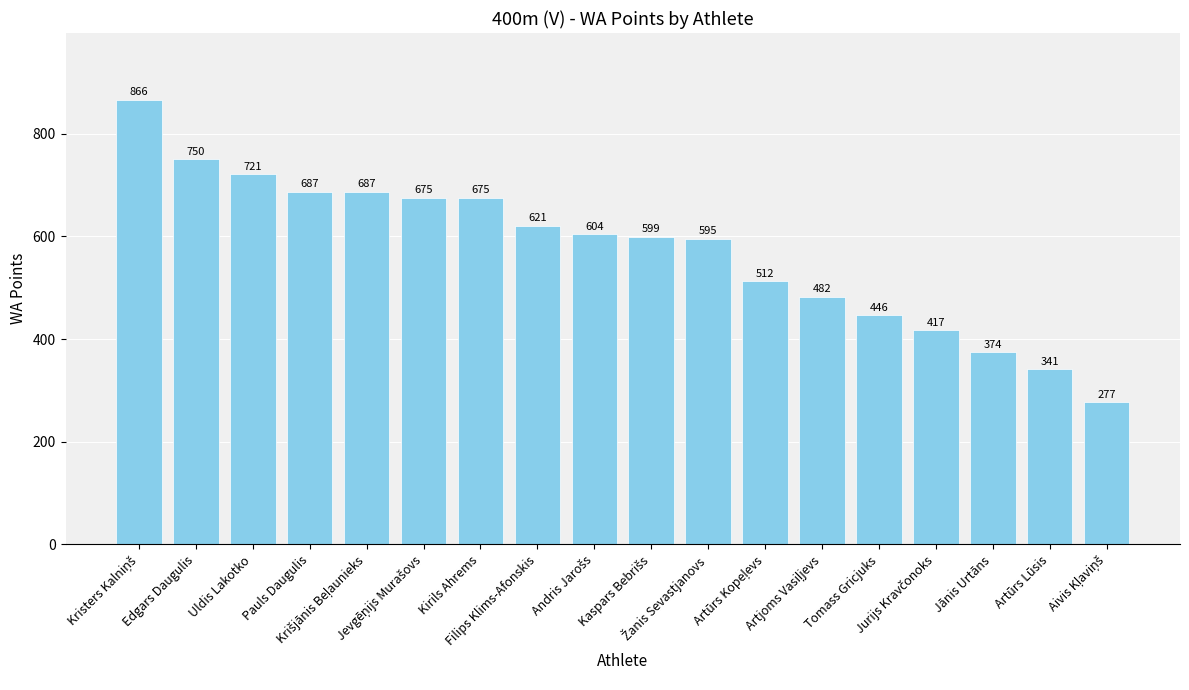

What is the value of the 2nd bar from the left?

750